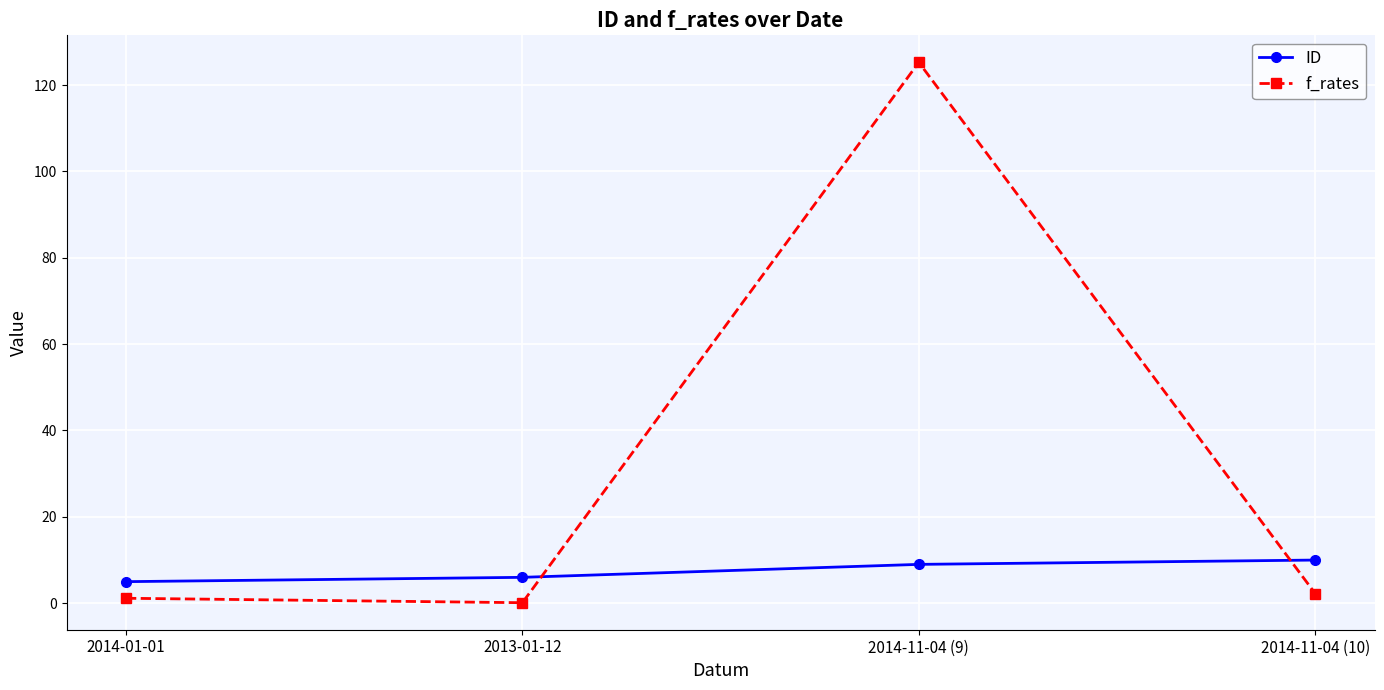

Where do f_rates and ID first cross each other?

2013-01-12 and 2014-11-04 (9)